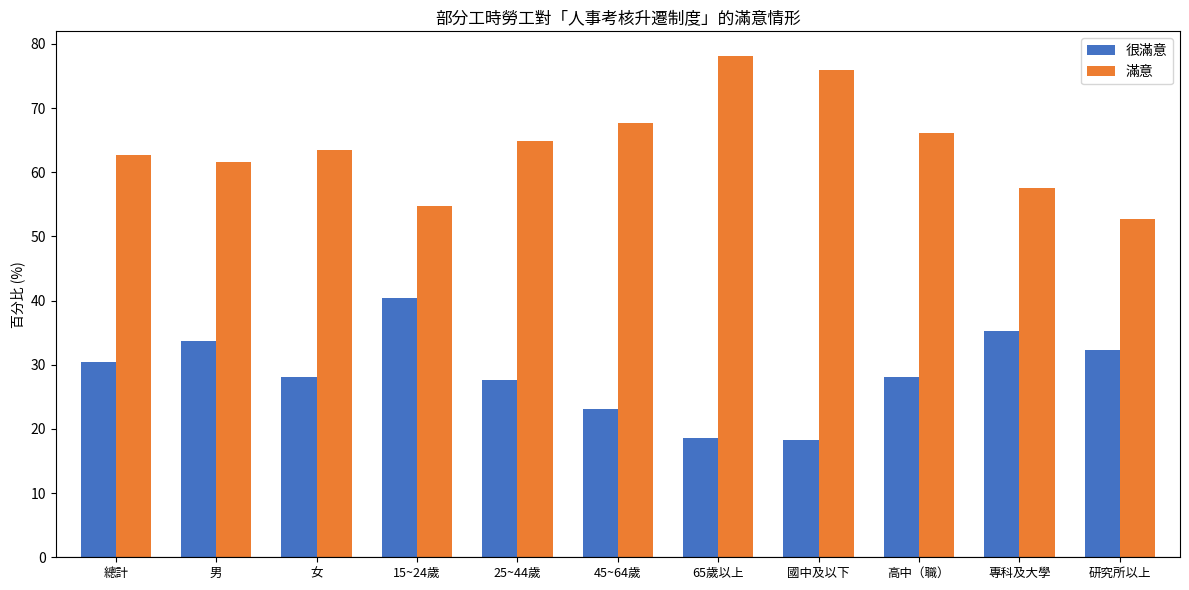

At which category does the chart reach its peak across all series?

65歲以上